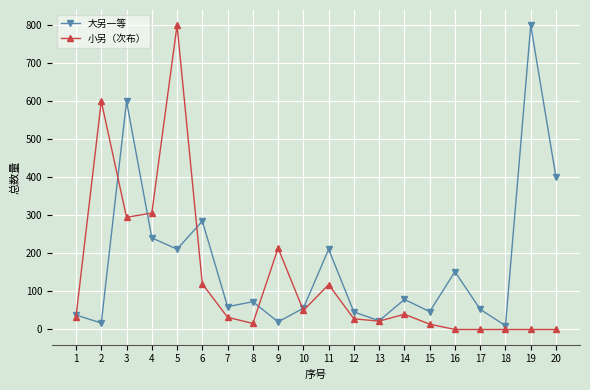

Between 6 and 9, which series saw the biggest shift?

大另一等